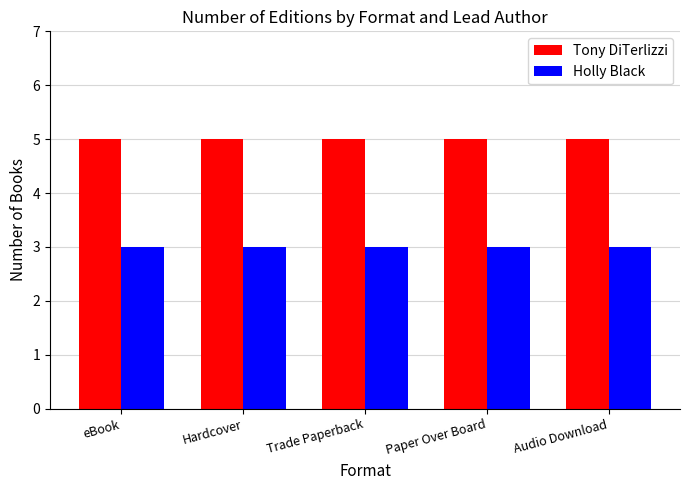

Read the Holly Black value at Audio Download.

3